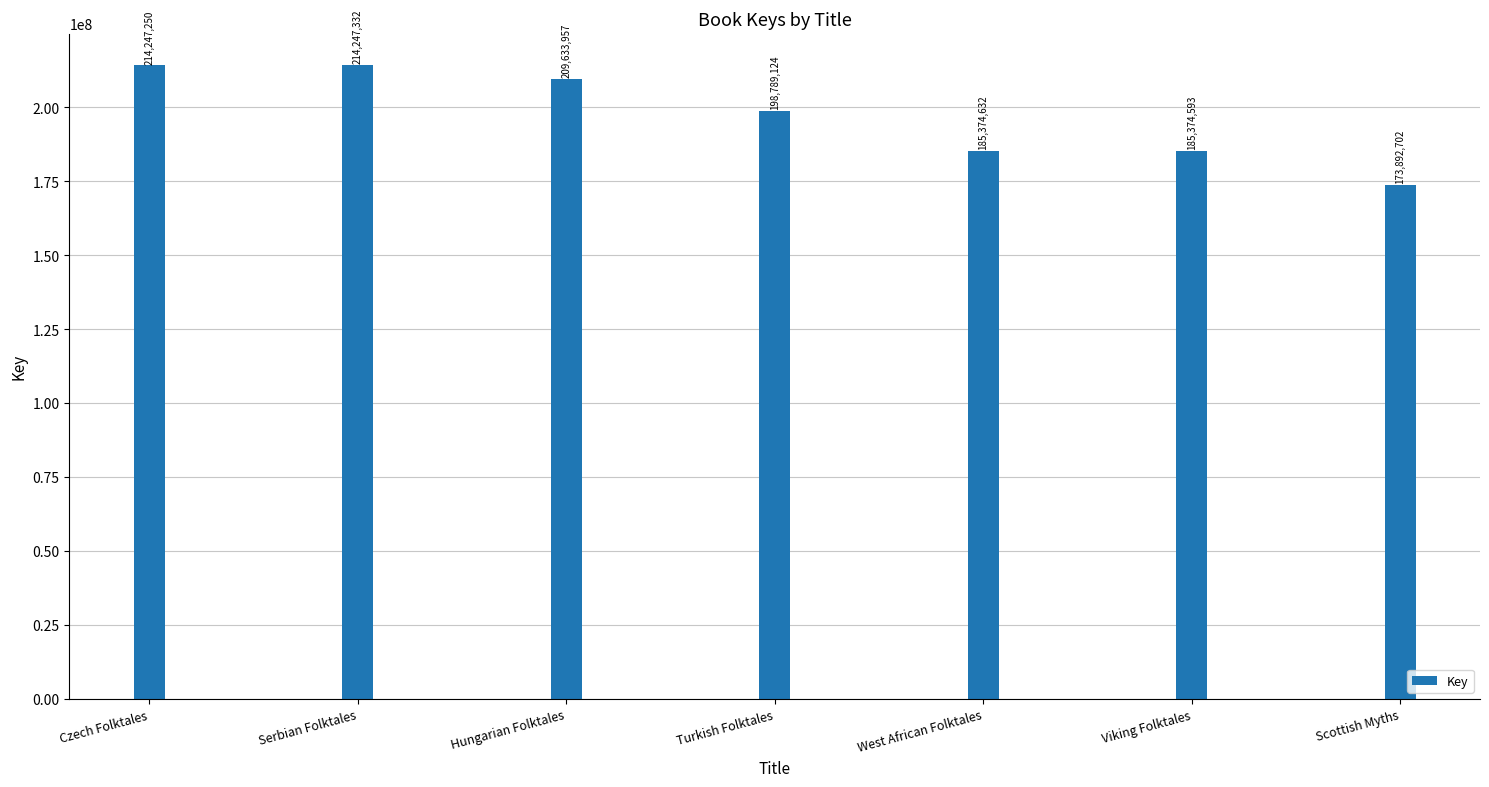

How many series are shown in this chart?

1